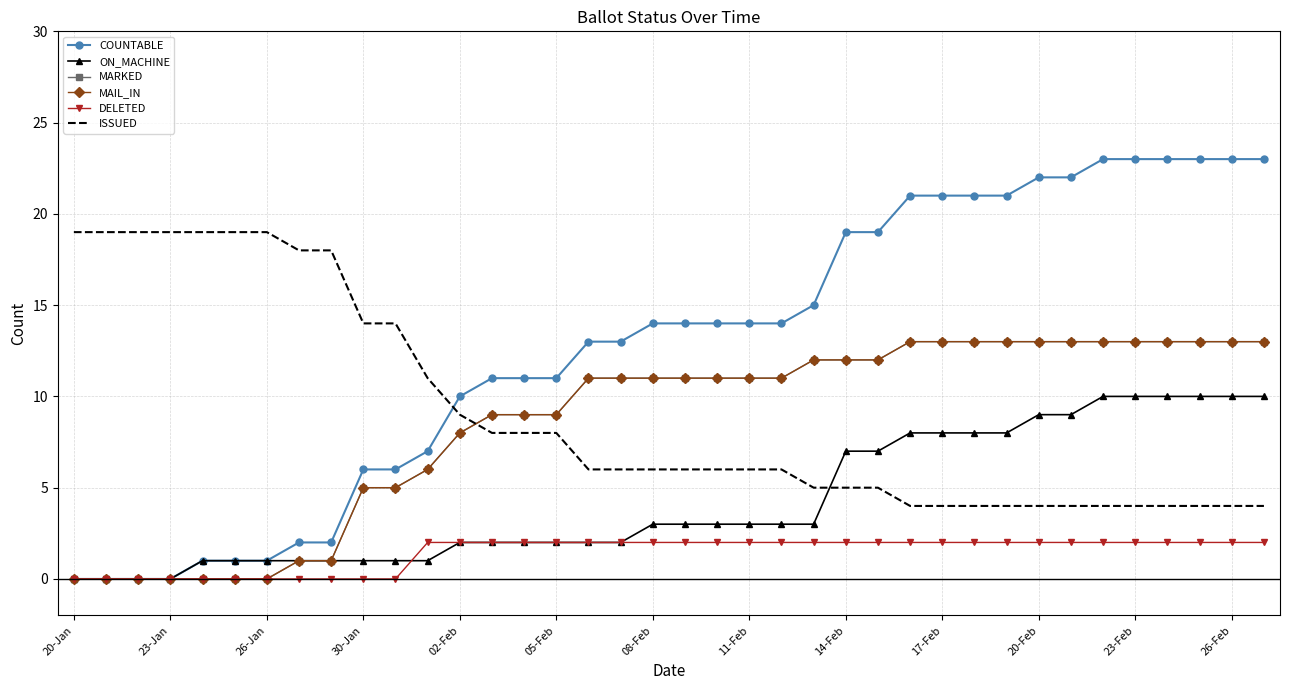

What are all the series names shown in the legend?

COUNTABLE, ON_MACHINE, MARKED, MAIL_IN, DELETED, ISSUED